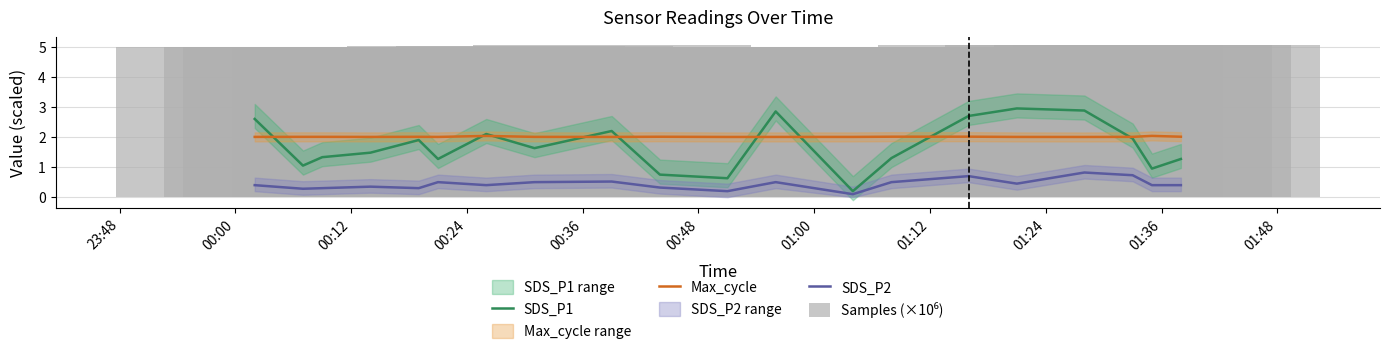

Rank the series at 00:24 from lowest to highest value.

SDS_P2, SDS_P1, Max_cycle, Samples (×10⁶)